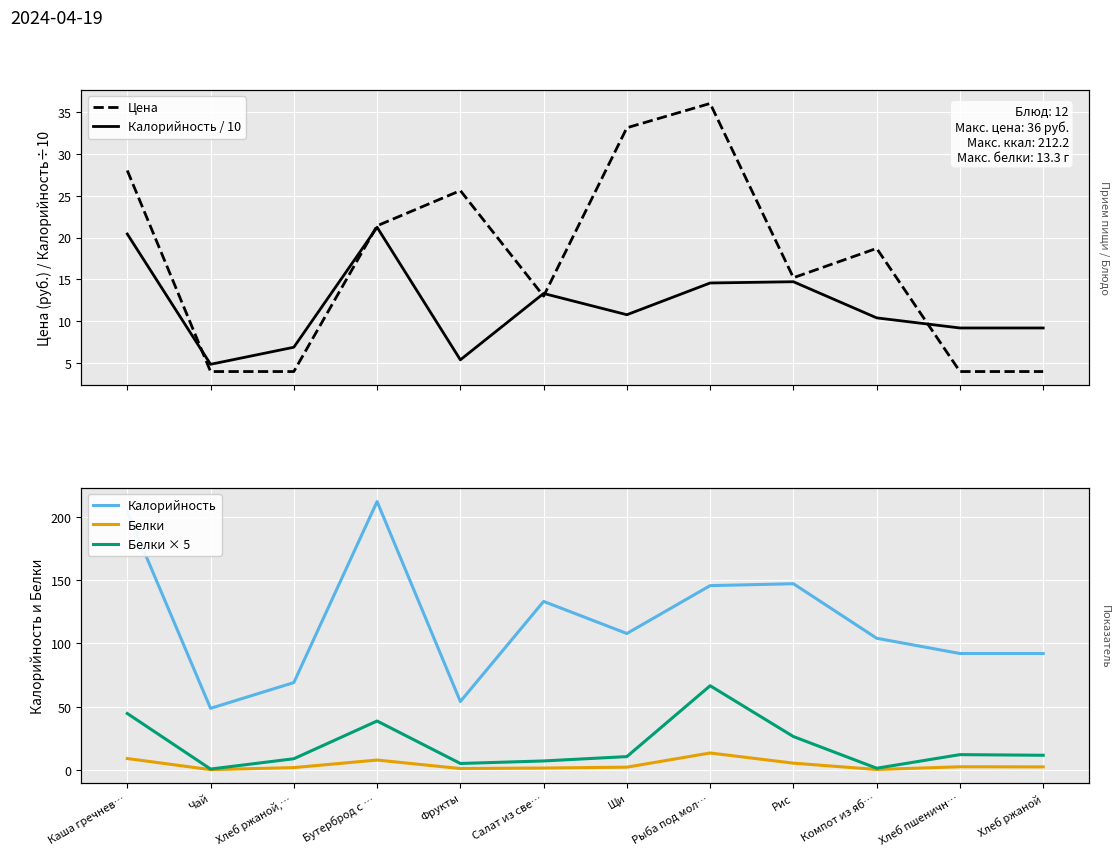

How many intersections are there between Цена and Белки × 5?

6